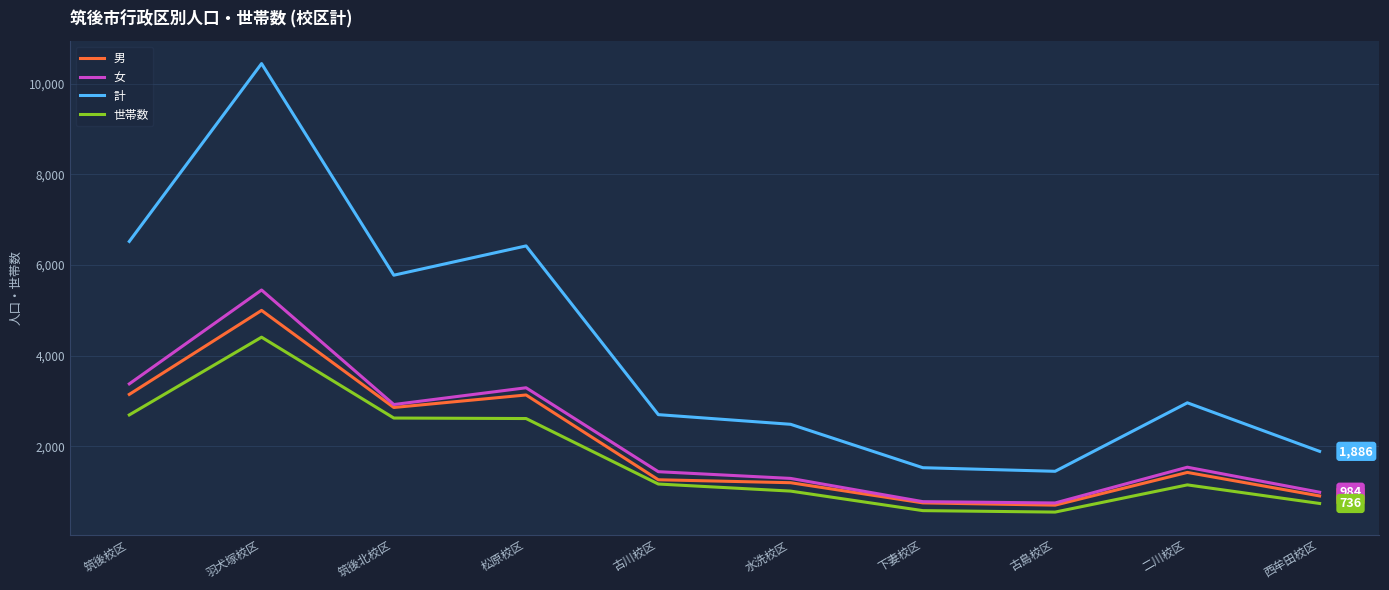

What value does the 男 series have at 筑後北校区?

2854